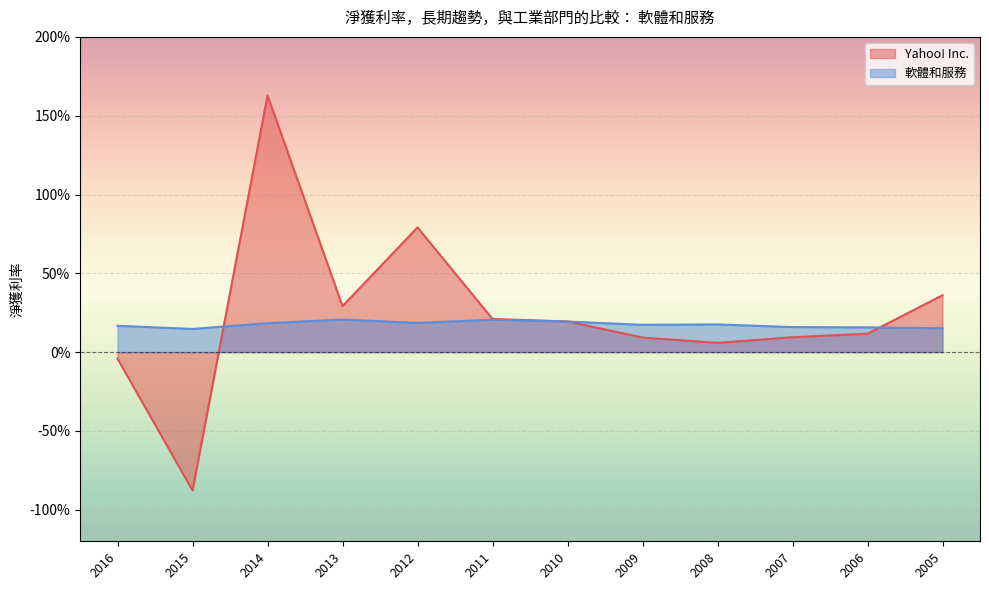

Which series has the widest spread of values?

Yahoo! Inc.